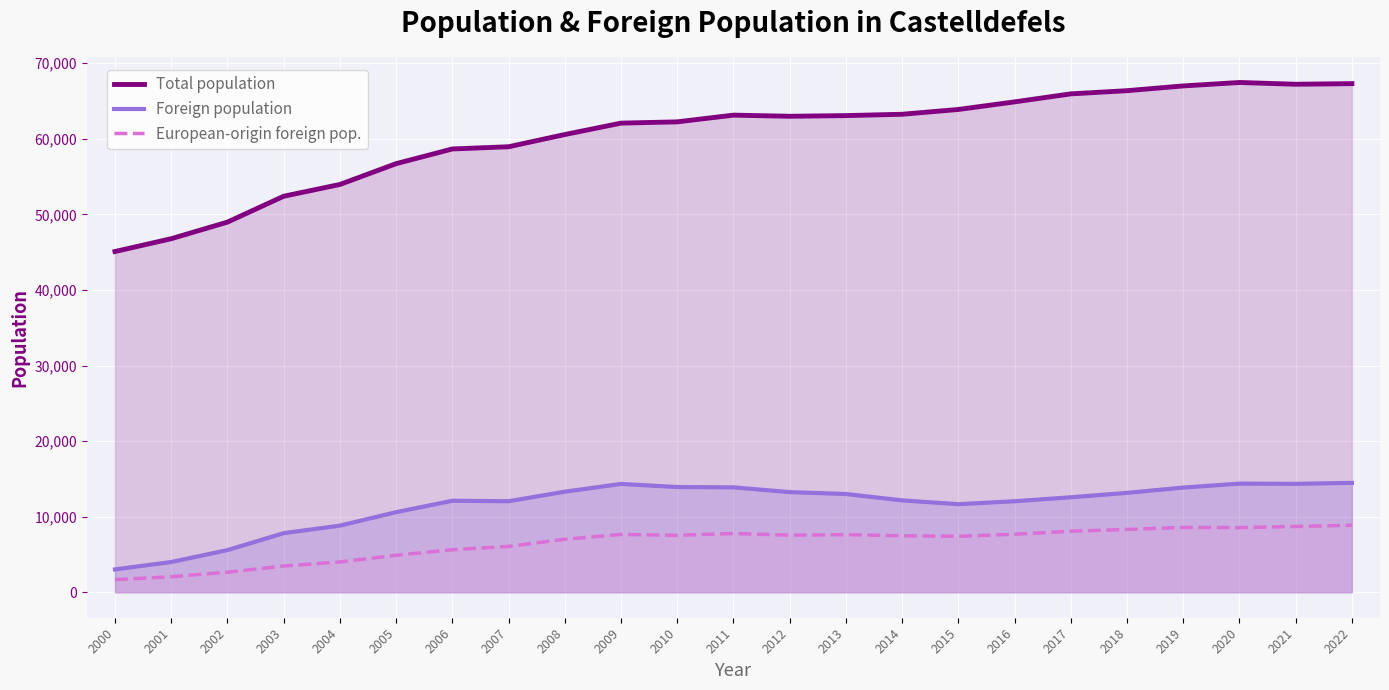

True or false: European-origin foreign pop. and Total population intersect in this chart.

False